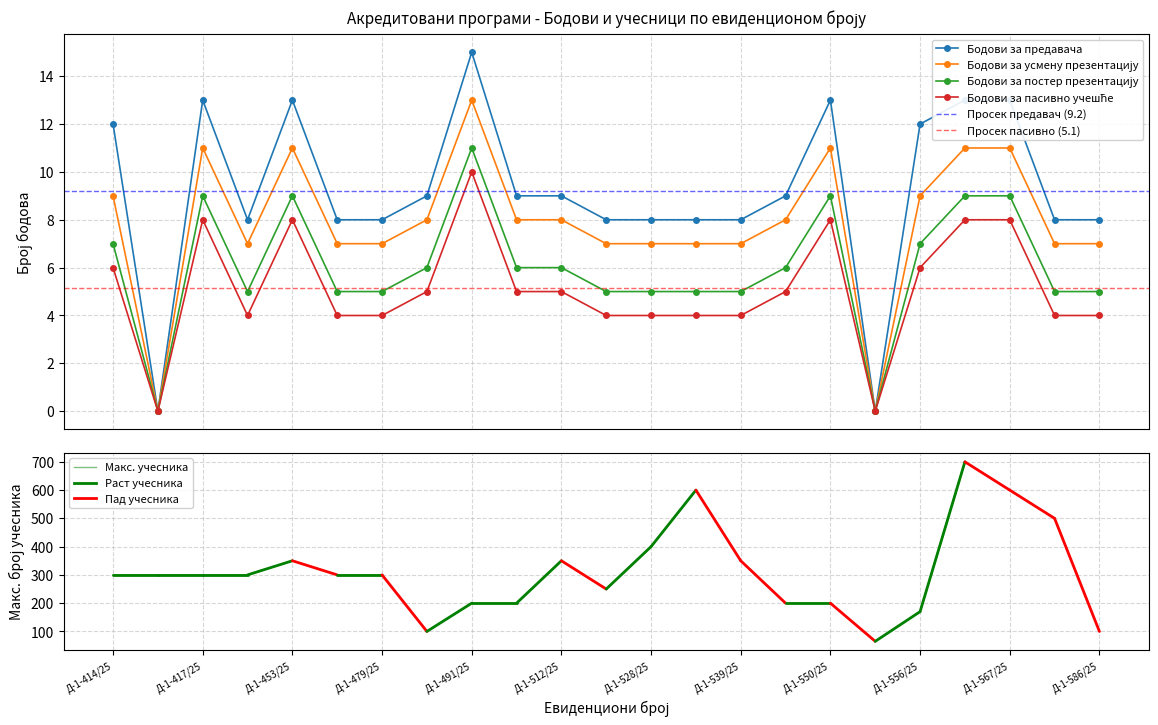

What position from the right is Д-1-560/25?

4